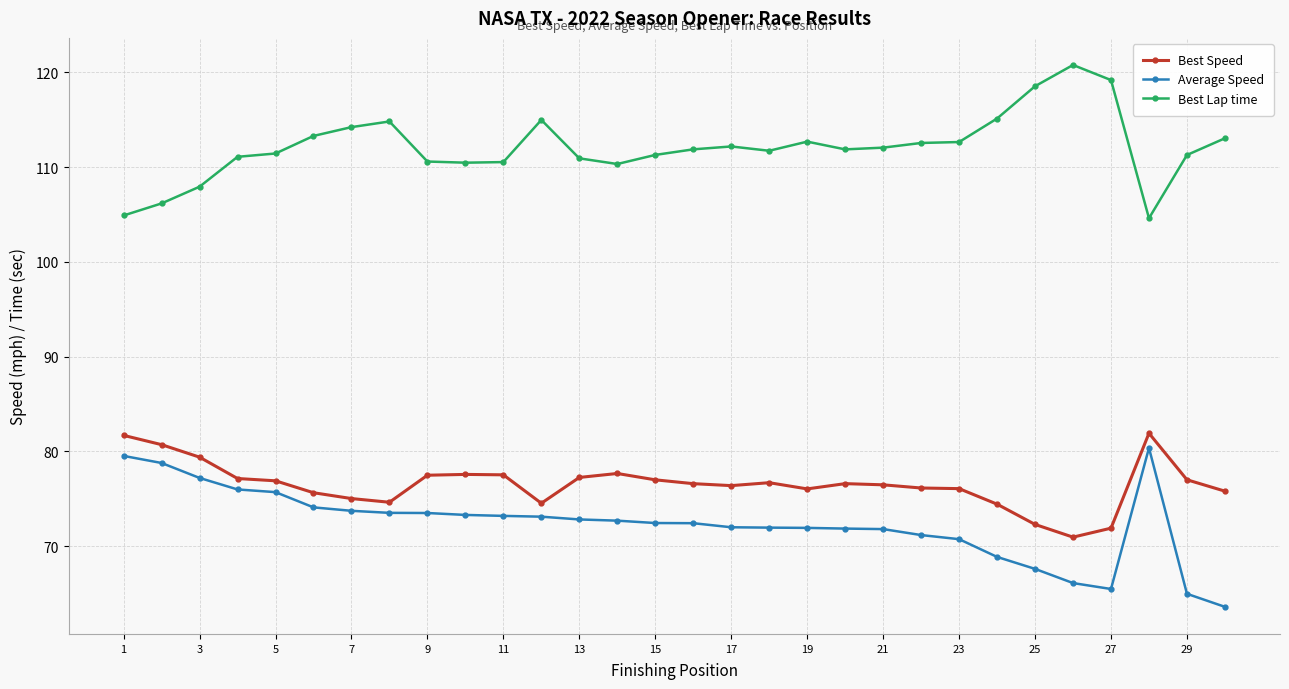

True or false: Best Speed and Best Lap time cross at least once.

False